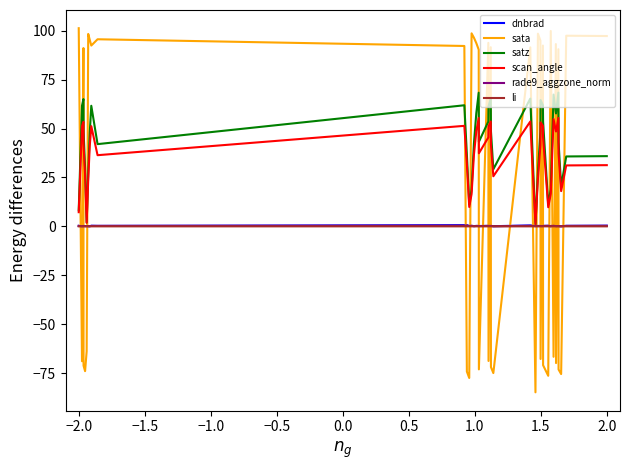

What is the minimum value shown in the chart?

-84.8